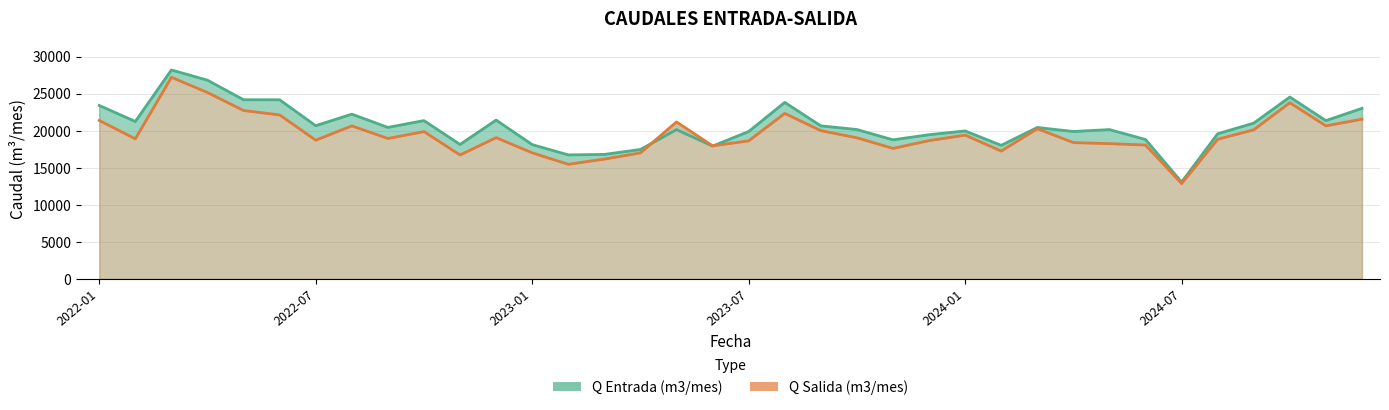

Which series ends up on top after the final intersection of Q Entrada (m3/mes) and Q Salida (m3/mes)?

Q Entrada (m3/mes)